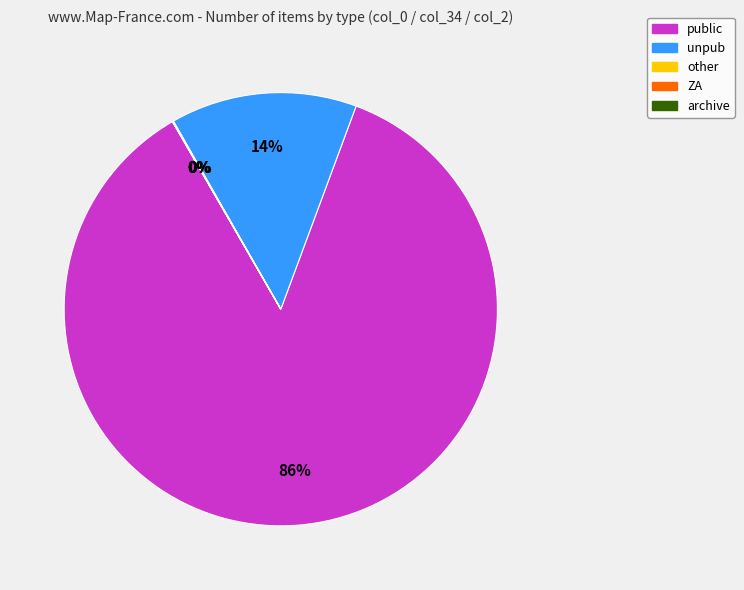

To the nearest percent, what percentage of the pie is public?

86%